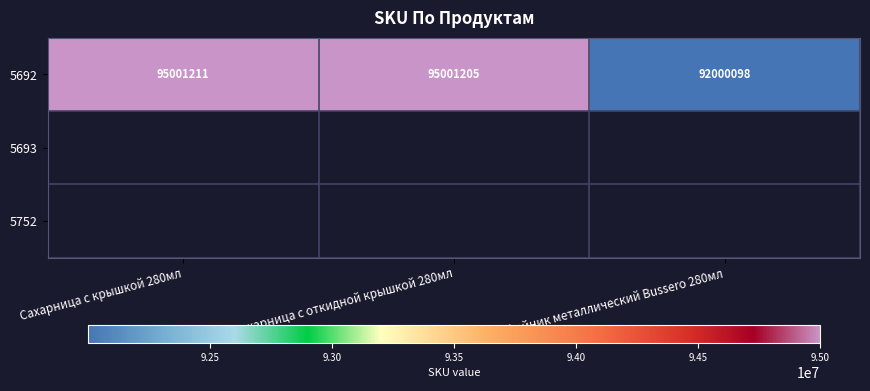

What is the smallest value displayed?

92000098